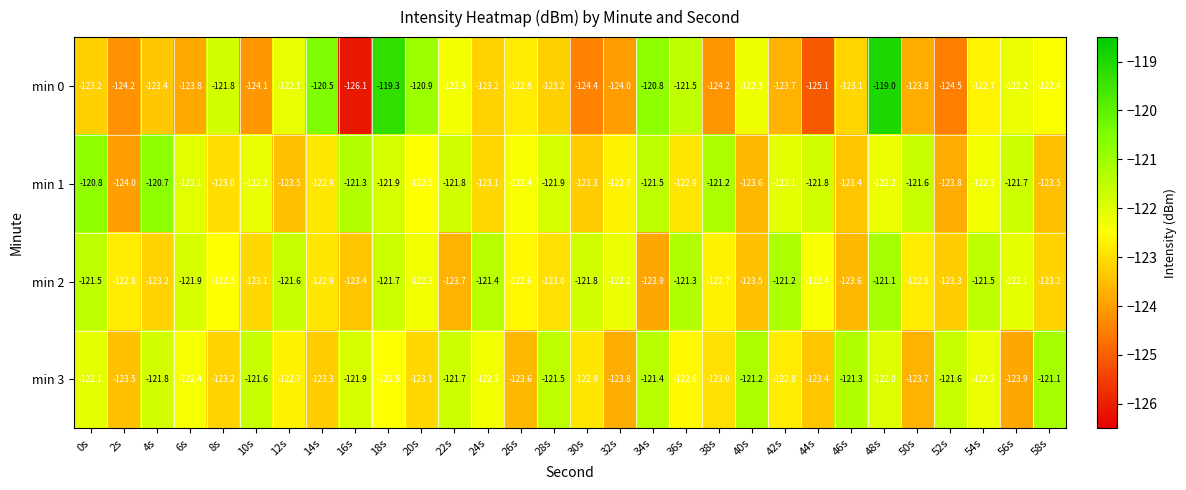

What is the total value across all series at 48s?

-484.3